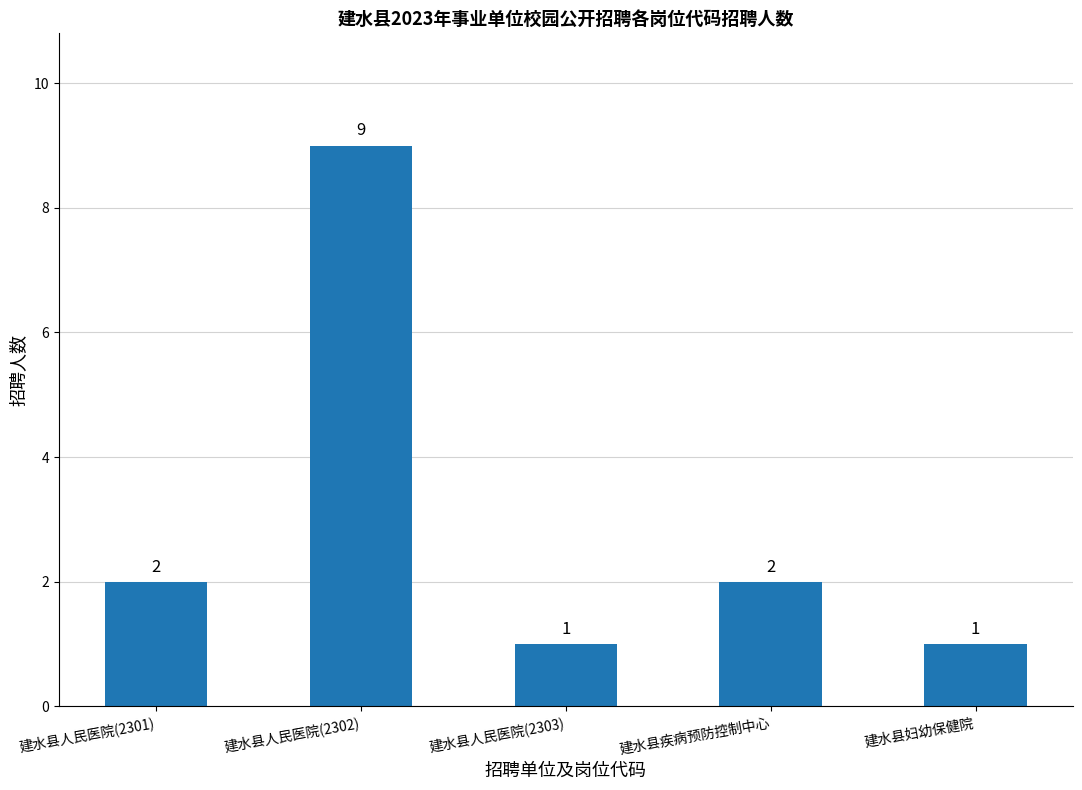

Count the values in the range 1 to 2.

4